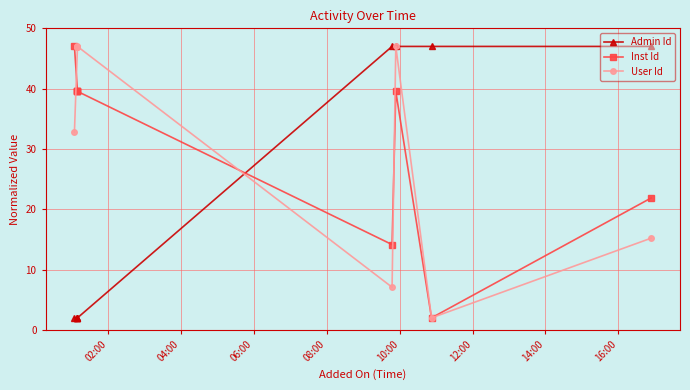

How many lines are shown in the chart?

3